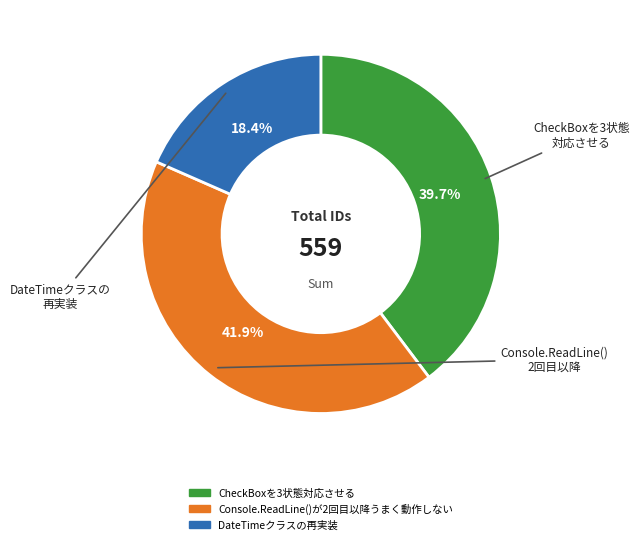

Which slice is the smallest?

DateTimeクラスの再実装